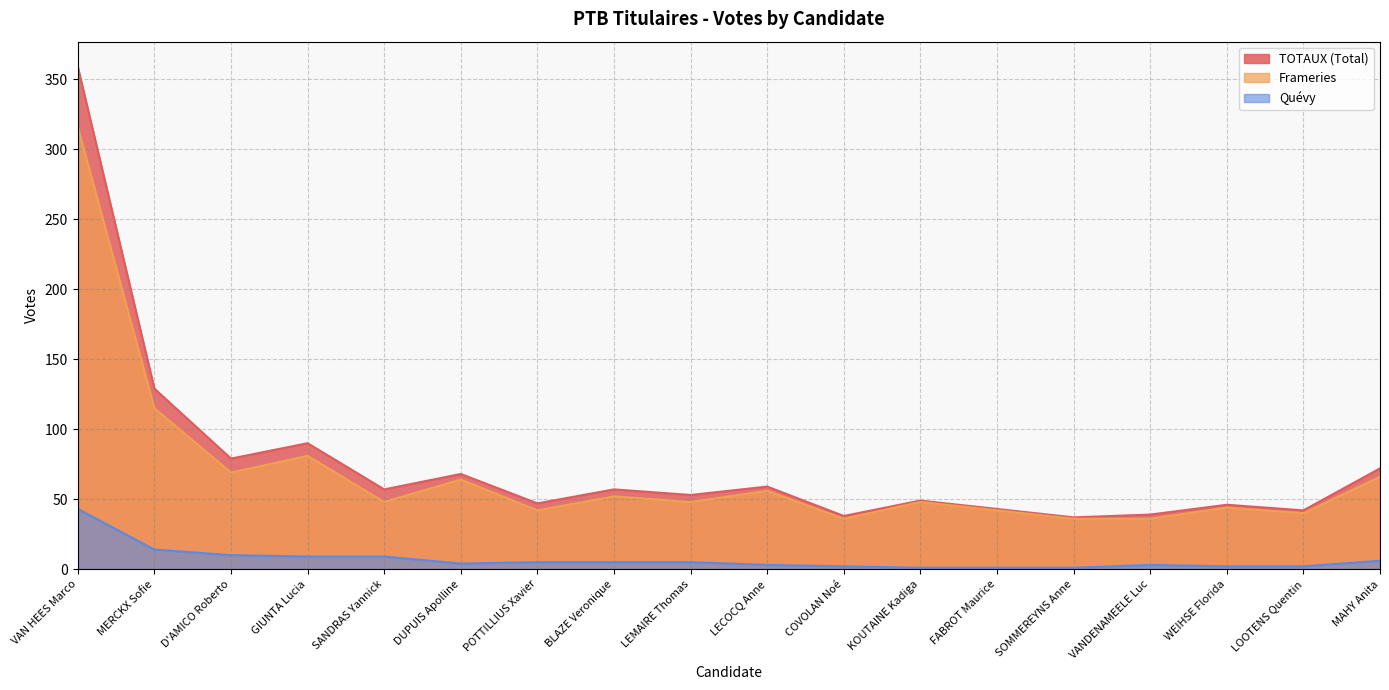

What is the label of the 2nd point from the right?

LOOTENS Quentin